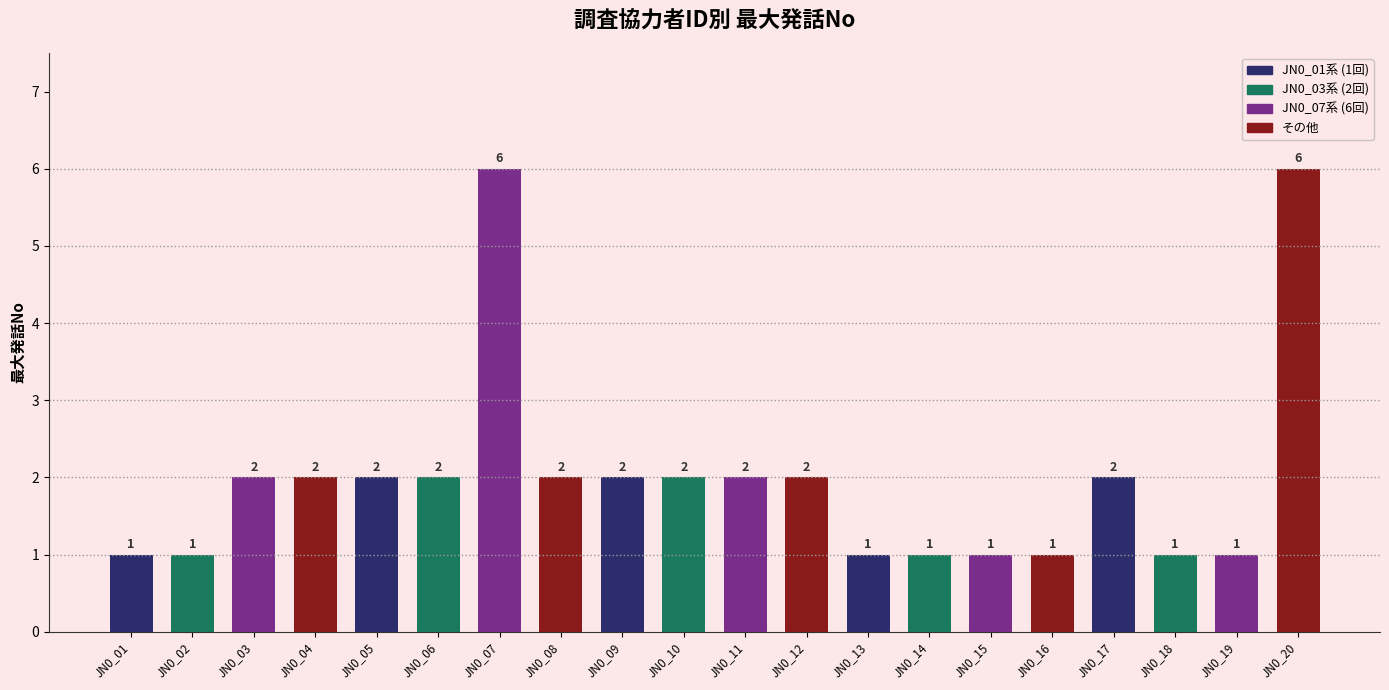

True or false: the data shows 3 at JN0_05.

False